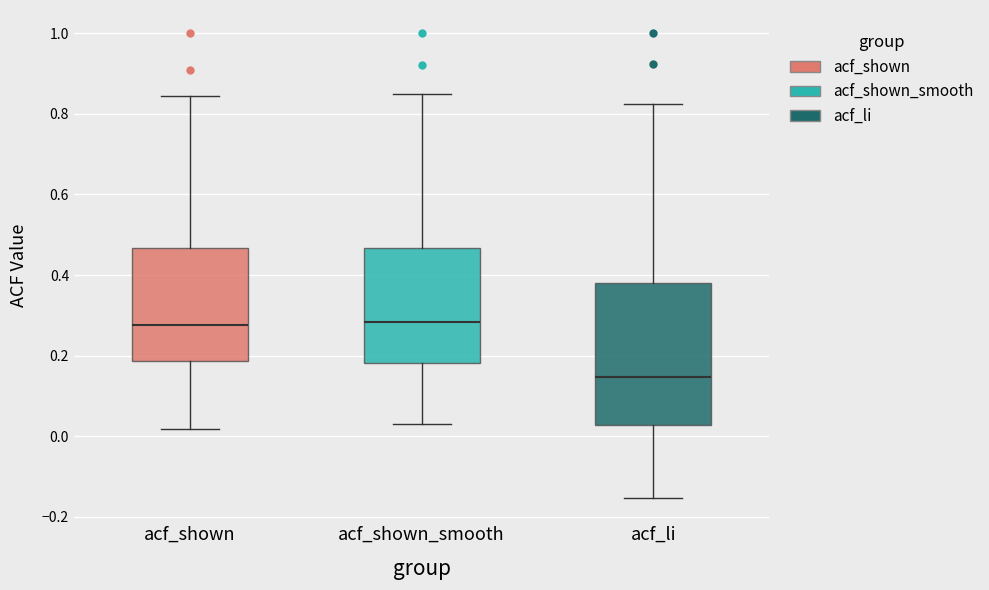

Reading left to right, transcribe this box plot: for each box, give where its median line is, the range the box spans, and where its two whiskers end, as read against the y-axis. The values are not printed on the chart, so give them approximately, as read against the axis.

acf_shown: median 0.28, box 0.18 to 0.46, whiskers 0.02 to 0.84
acf_shown_smooth: median 0.28, box 0.18 to 0.46, whiskers 0.04 to 0.86
acf_li: median 0.14, box 0.02 to 0.38, whiskers -0.16 to 0.82